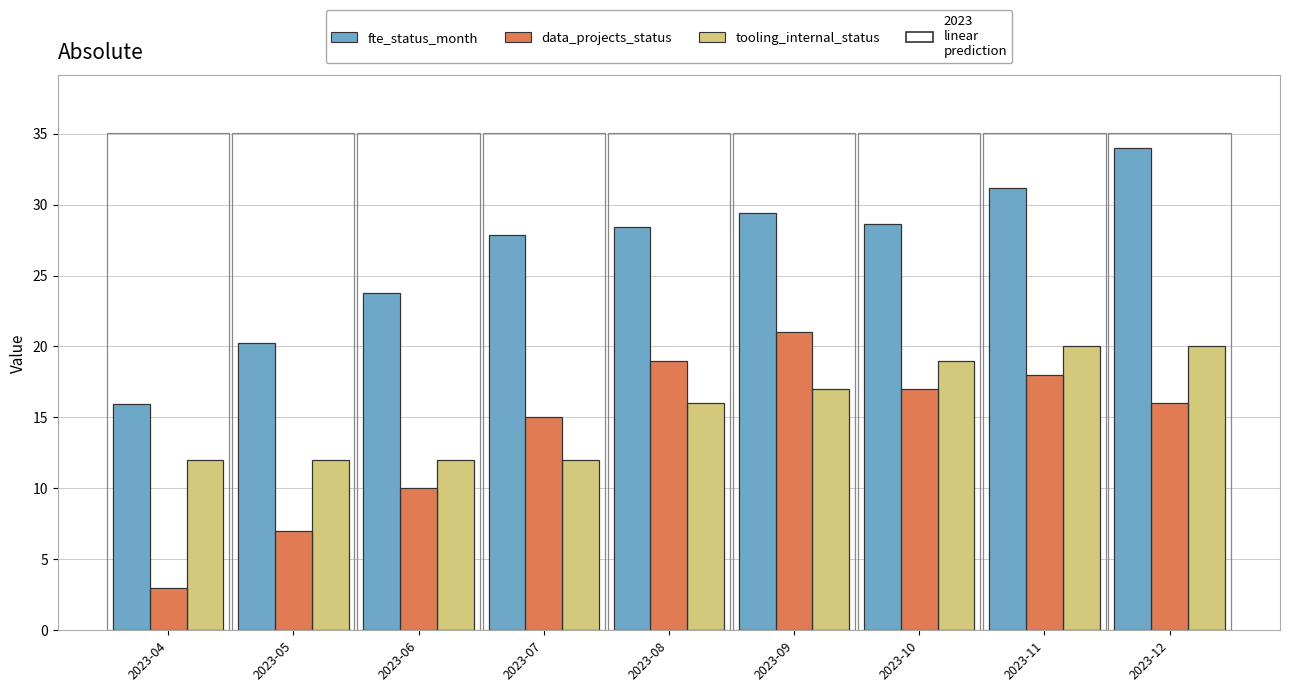

What is the value of the data_projects_status bar at the 8th from the left?

18.0